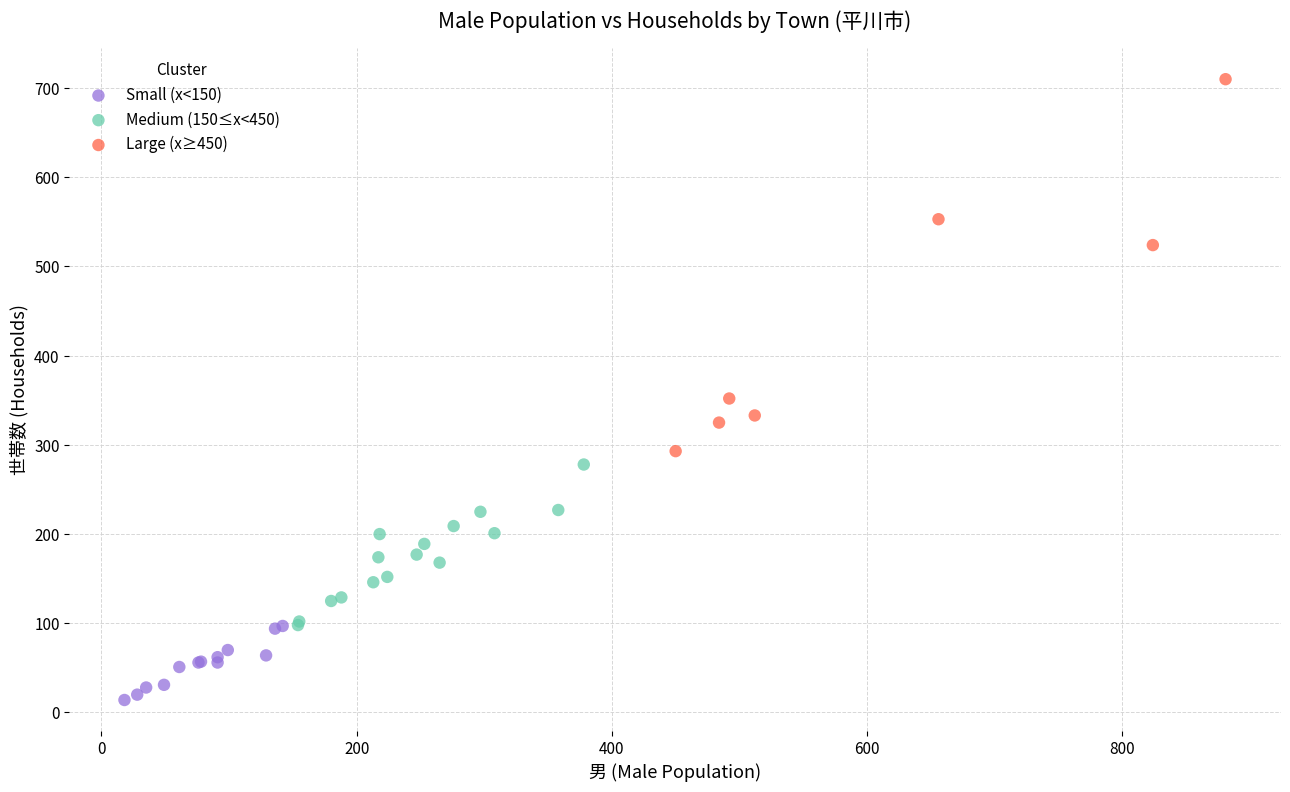

What are all the series names shown in the legend?

Small (x<150), Medium (150≤x<450), Large (x≥450)